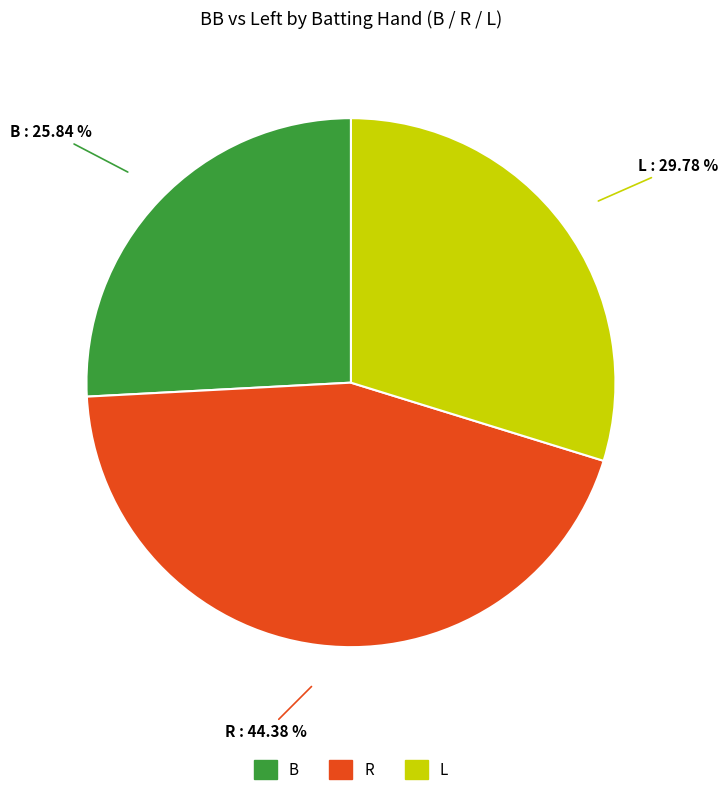

Rank the categories by value from lowest to highest.

B, L, R